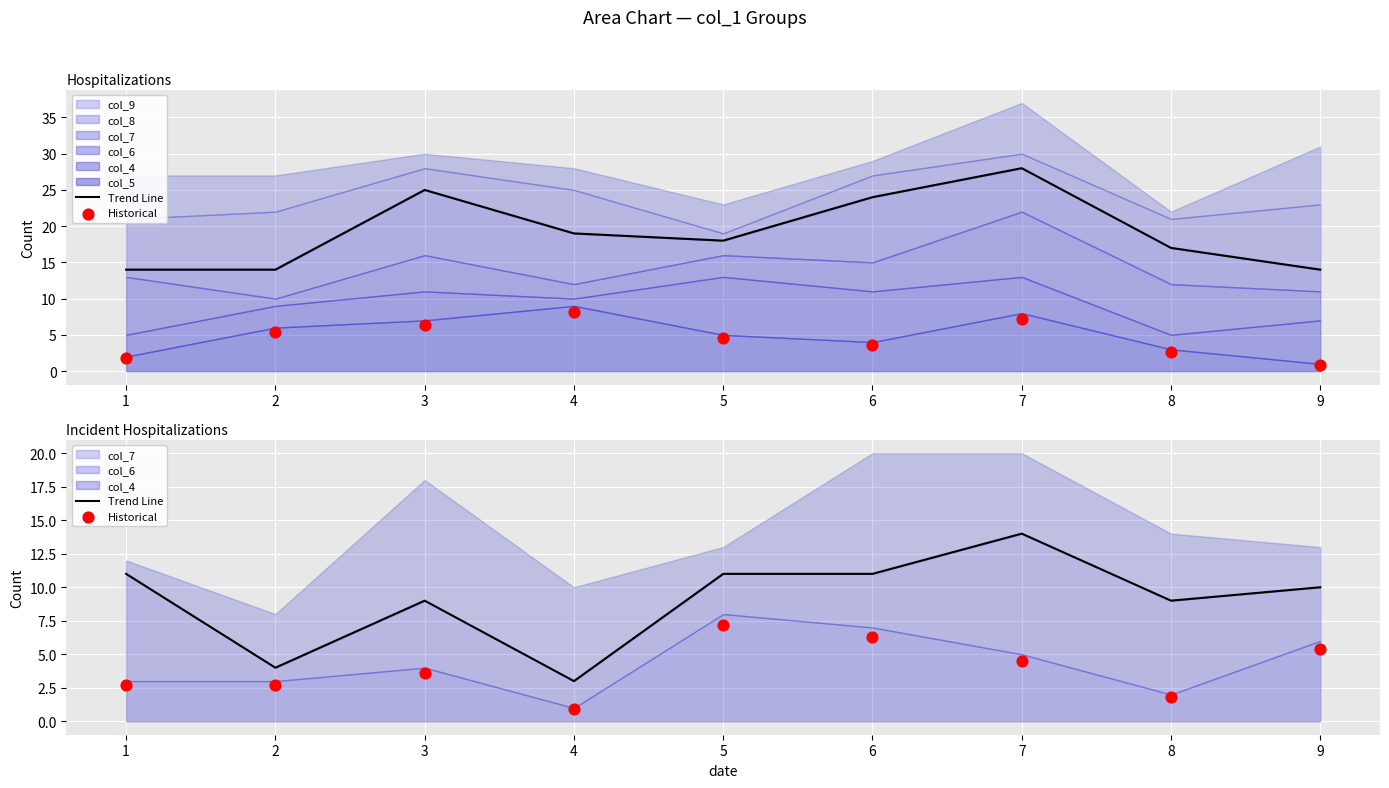

Is the value of Trend Line at 1 greater than the value of Historical at 2?

Yes